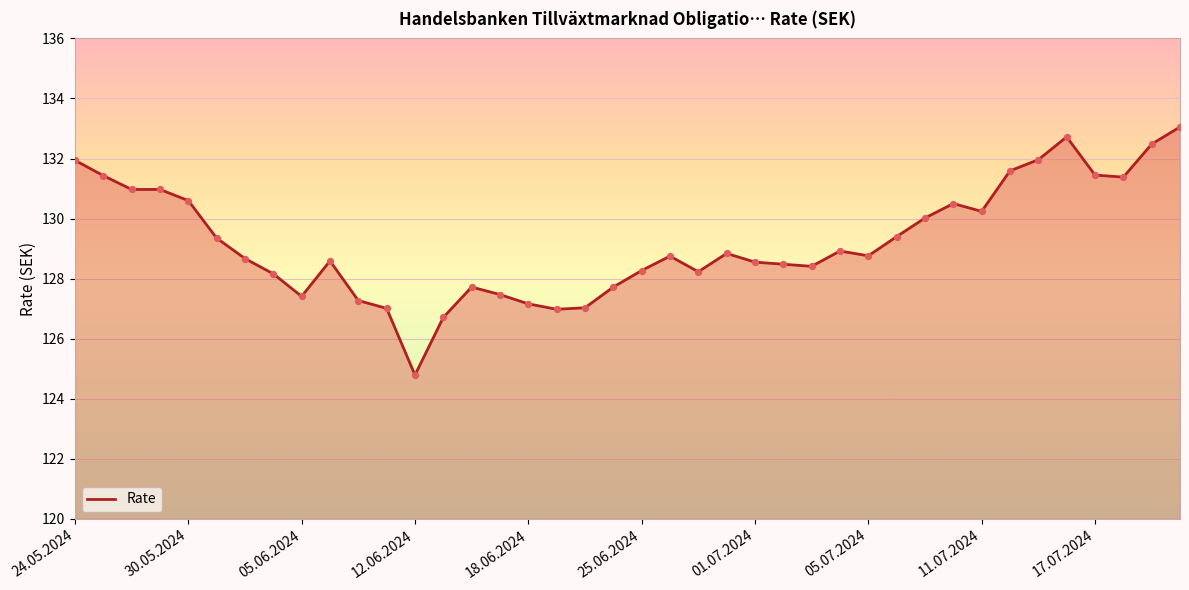

What is the minimum value shown in the chart?

124.8